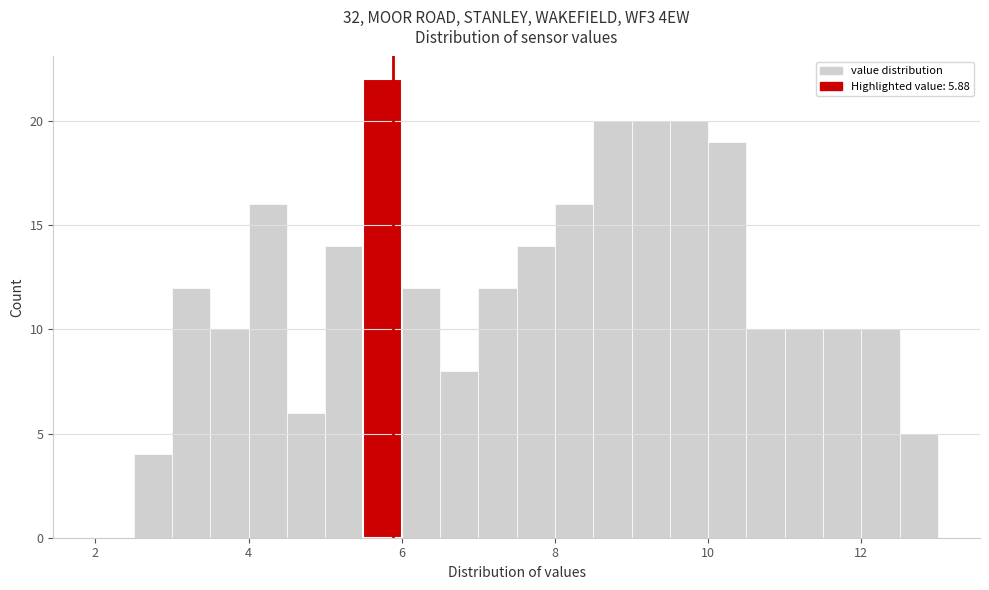

Around what value on the x-axis is the tallest bar? Give the approximate position of its centre, as read against the axis.

5.8